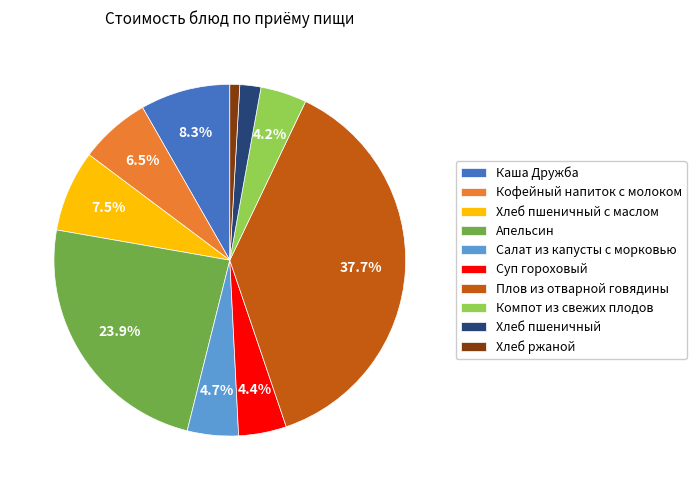

Does any single category account for the majority?

No